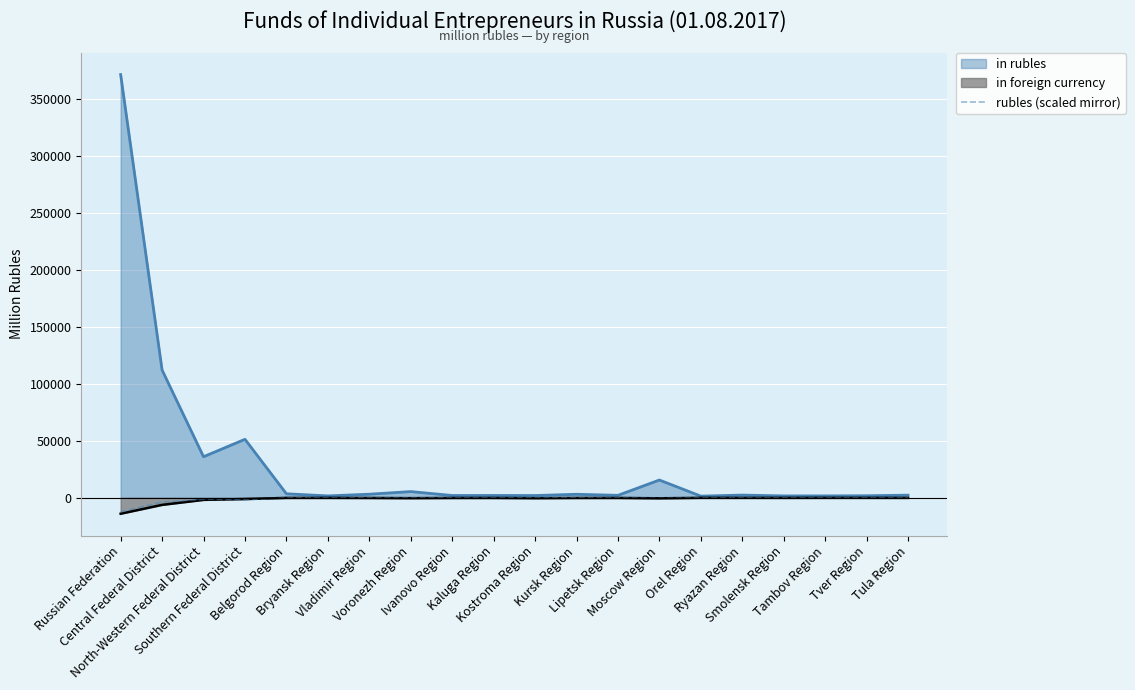

What is the greatest value displayed?

371824.0